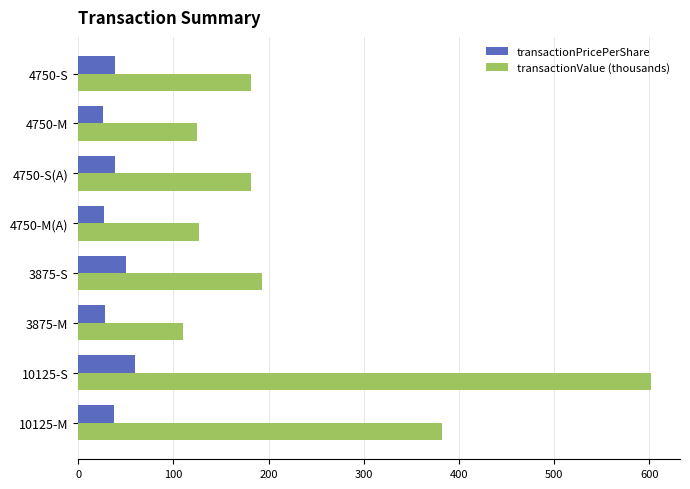

What is the difference between the maximum and minimum values in the transactionPricePerShare series?

33.2